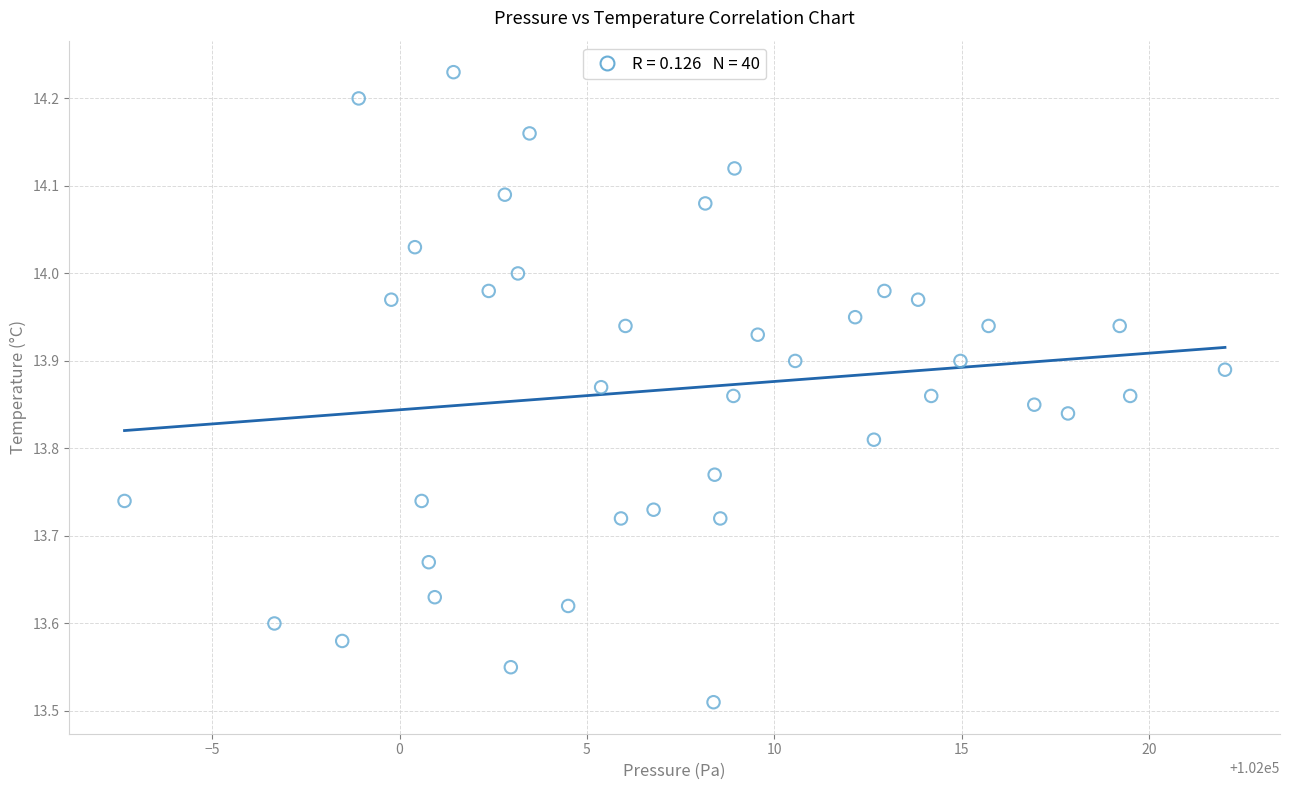

What is the range of X values (max minus min)?

29.4